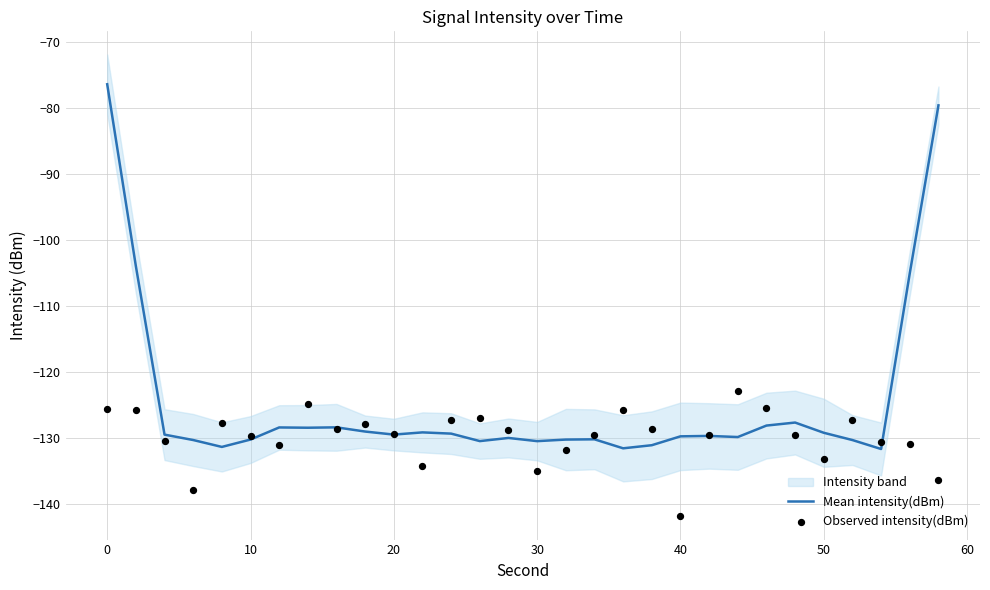

What is the lowest value of the Mean intensity(dBm) series?

-131.6